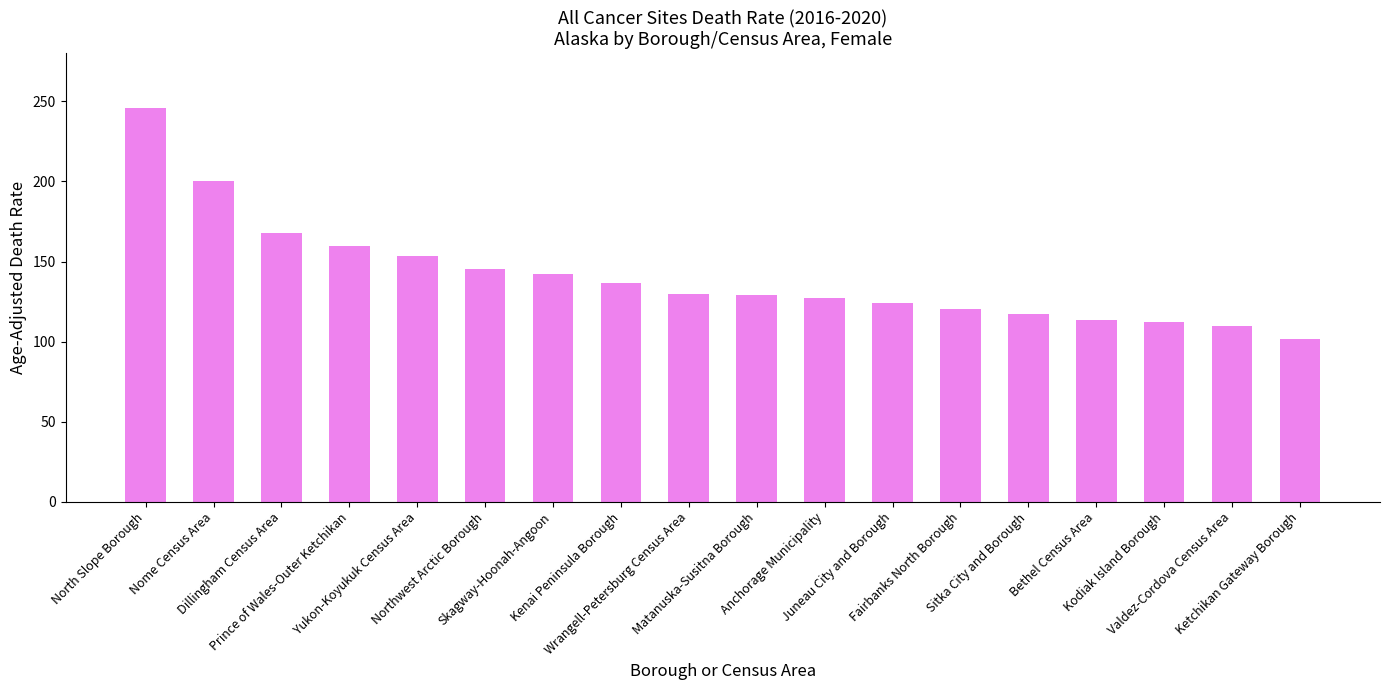

What is the average value?

140.8